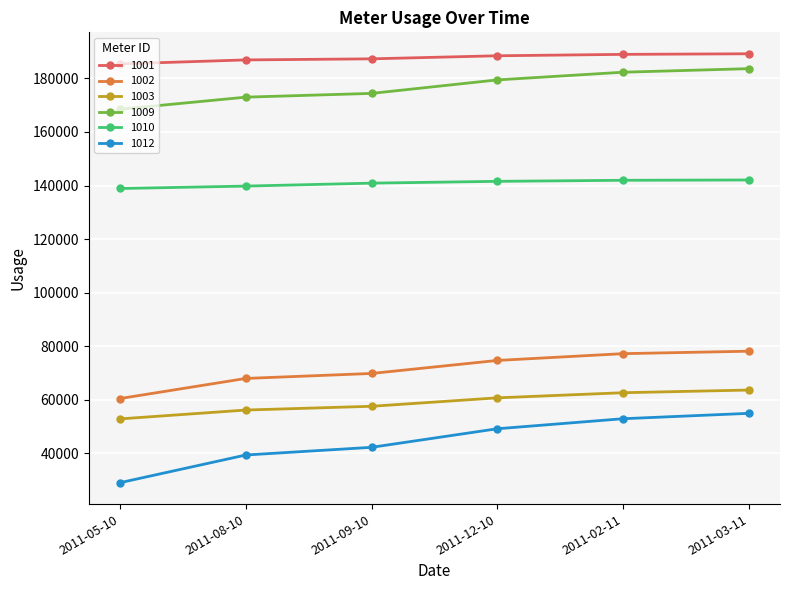

What is the total value across all series at 2011-02-11?

706107